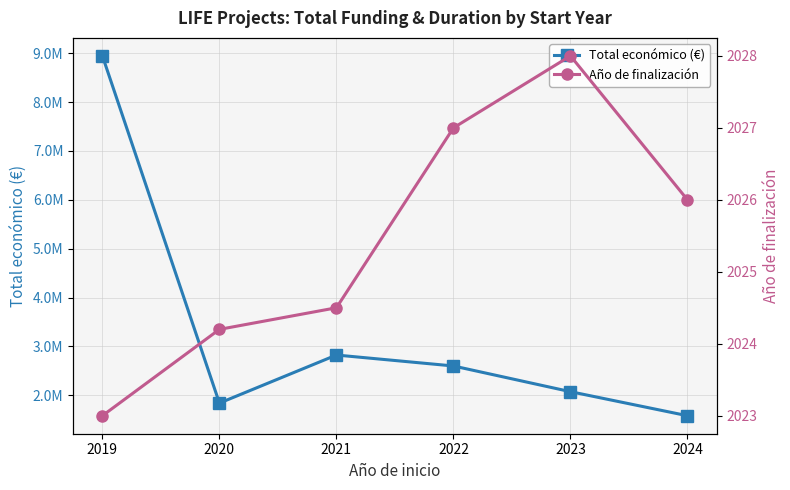

Reading left to right, list all the values displayed in this chart.

Total económico (€): 2019=8945200.0	2020=1839342.4	2021=2823160.5	2022=2599081.0	2023=2073206.0	2024=1580973.0
Año de finalización: 2019=2023.0	2020=2024.2	2021=2024.5	2022=2027.0	2023=2028.0	2024=2026.0